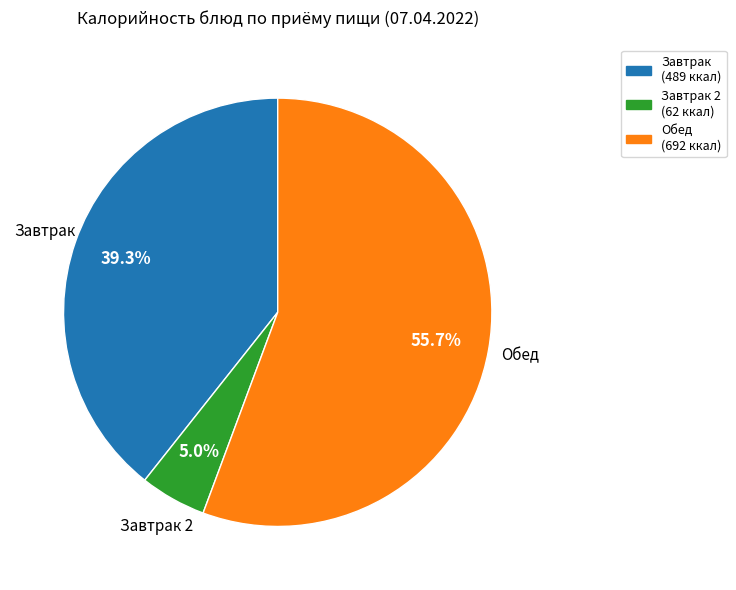

Is there any slice that represents more than half of the pie?

Yes